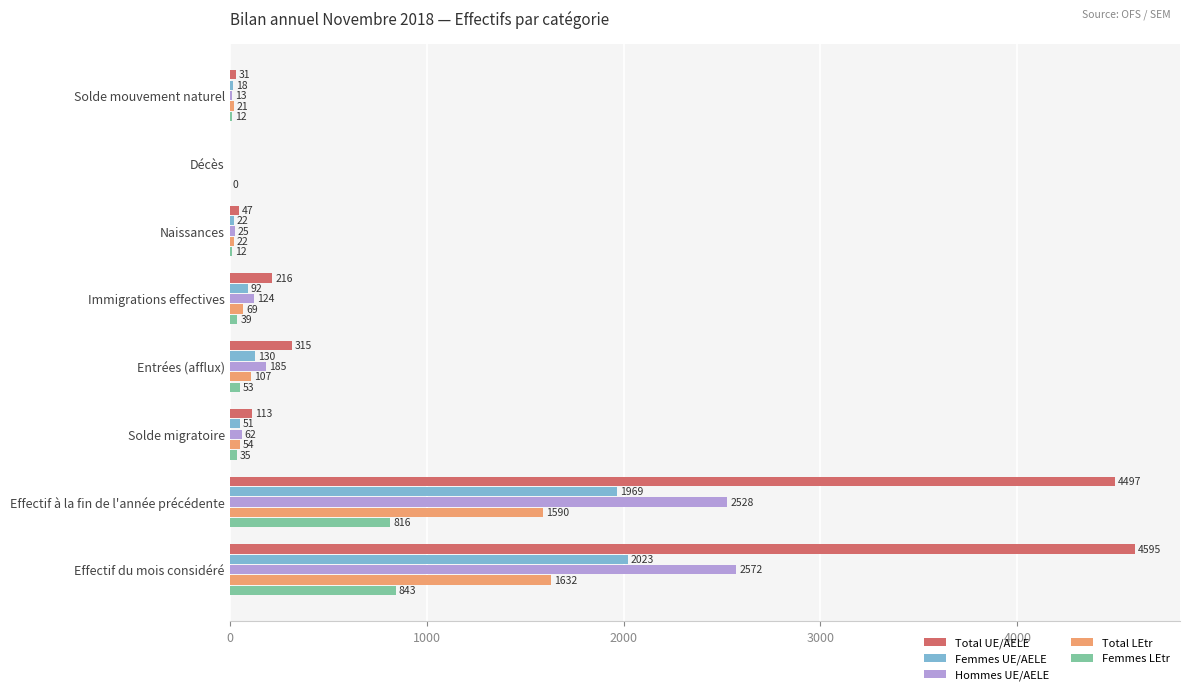

What is the sum of all Total LEtr values?

3494